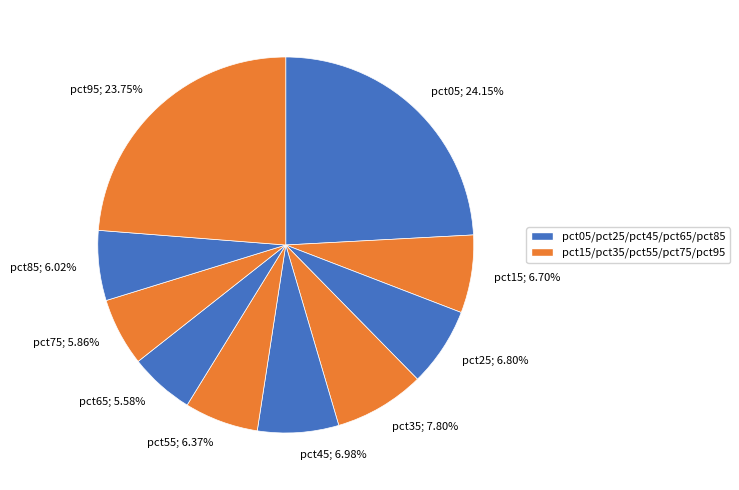

Is there a majority slice in this chart?

No